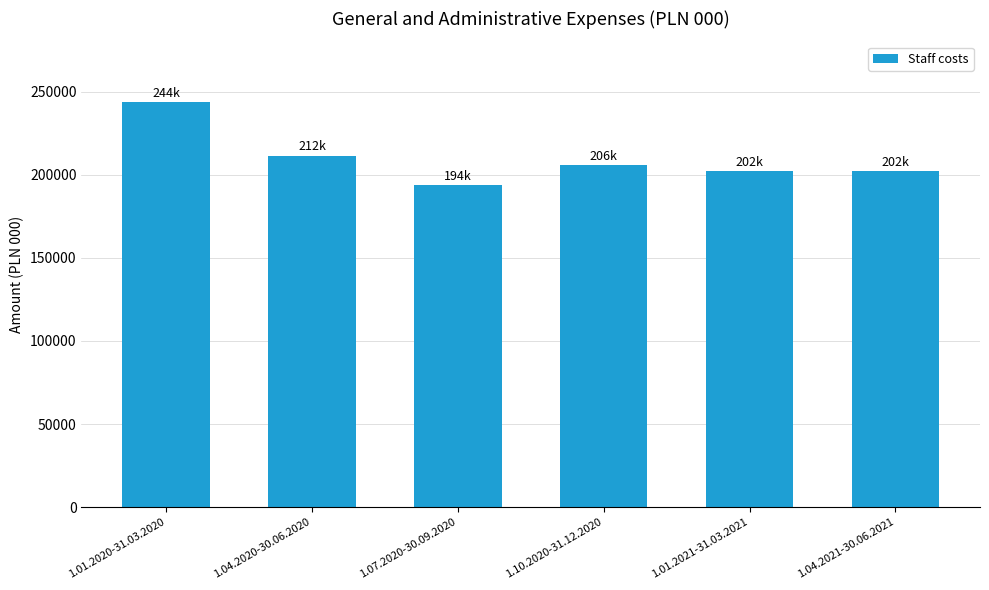

Where is the data nearest to the value 218665?

1.04.2020-30.06.2020